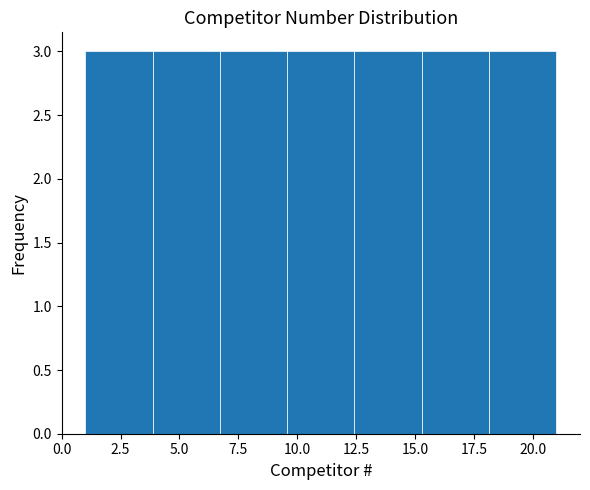

Reading left to right, list every bar in this chart as the range it spans on the x-axis followed by its height. Neither the bar edges nor the heights are printed on the chart, so give them approximately, as read against the axes.

1.0 to 4.0: 3
4.0 to 6.5: 3
6.5 to 9.5: 3
9.5 to 12.5: 3
12.5 to 15.5: 3
15.5 to 18.0: 3
18.0 to 21.0: 3